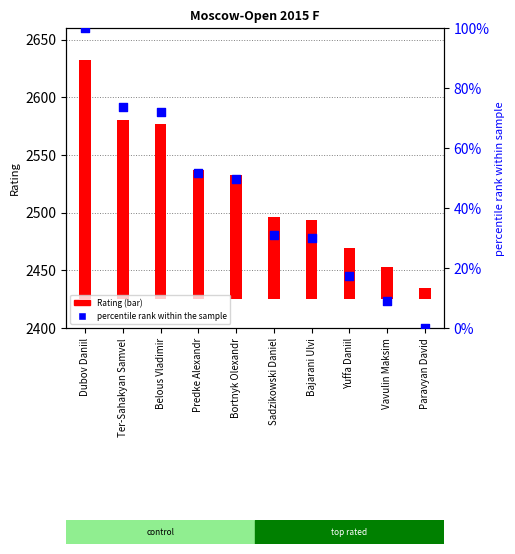

Which series has the widest spread of Y values?

Rating